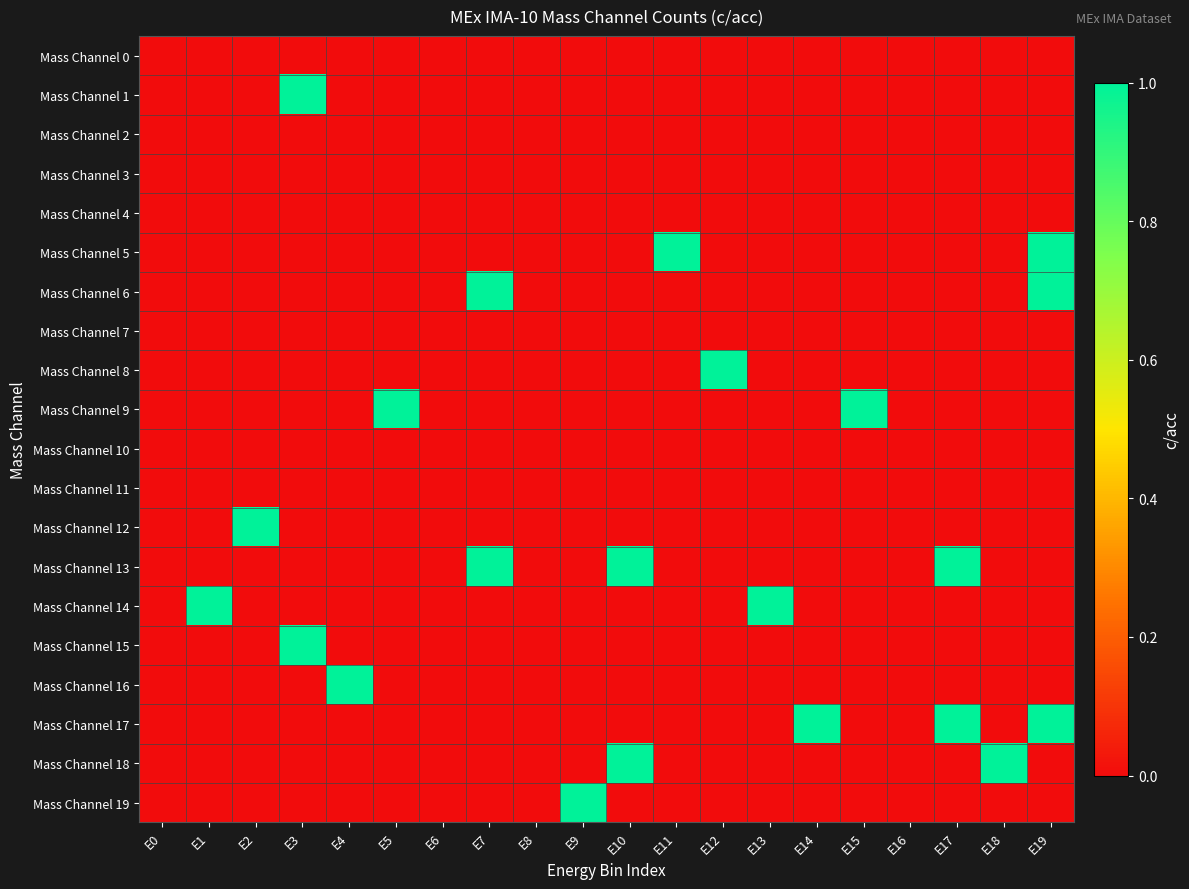

Reading left to right, transcribe all the data shown in this chart.

Mass Channel 0: E0=0	E1=0	E2=0	E3=0	E4=0	E5=0	E6=0	E7=0	E8=0	E9=0	E10=0	E11=0	E12=0	E13=0	E14=0	E15=0	E16=0	E17=0	E18=0	E19=0
Mass Channel 1: E0=0	E1=0	E2=0	E3=1	E4=0	E5=0	E6=0	E7=0	E8=0	E9=0	E10=0	E11=0	E12=0	E13=0	E14=0	E15=0	E16=0	E17=0	E18=0	E19=0
Mass Channel 2: E0=0	E1=0	E2=0	E3=0	E4=0	E5=0	E6=0	E7=0	E8=0	E9=0	E10=0	E11=0	E12=0	E13=0	E14=0	E15=0	E16=0	E17=0	E18=0	E19=0
Mass Channel 3: E0=0	E1=0	E2=0	E3=0	E4=0	E5=0	E6=0	E7=0	E8=0	E9=0	E10=0	E11=0	E12=0	E13=0	E14=0	E15=0	E16=0	E17=0	E18=0	E19=0
Mass Channel 4: E0=0	E1=0	E2=0	E3=0	E4=0	E5=0	E6=0	E7=0	E8=0	E9=0	E10=0	E11=0	E12=0	E13=0	E14=0	E15=0	E16=0	E17=0	E18=0	E19=0
Mass Channel 5: E0=0	E1=0	E2=0	E3=0	E4=0	E5=0	E6=0	E7=0	E8=0	E9=0	E10=0	E11=1	E12=0	E13=0	E14=0	E15=0	E16=0	E17=0	E18=0	E19=1
Mass Channel 6: E0=0	E1=0	E2=0	E3=0	E4=0	E5=0	E6=0	E7=1	E8=0	E9=0	E10=0	E11=0	E12=0	E13=0	E14=0	E15=0	E16=0	E17=0	E18=0	E19=1
Mass Channel 7: E0=0	E1=0	E2=0	E3=0	E4=0	E5=0	E6=0	E7=0	E8=0	E9=0	E10=0	E11=0	E12=0	E13=0	E14=0	E15=0	E16=0	E17=0	E18=0	E19=0
Mass Channel 8: E0=0	E1=0	E2=0	E3=0	E4=0	E5=0	E6=0	E7=0	E8=0	E9=0	E10=0	E11=0	E12=1	E13=0	E14=0	E15=0	E16=0	E17=0	E18=0	E19=0
Mass Channel 9: E0=0	E1=0	E2=0	E3=0	E4=0	E5=1	E6=0	E7=0	E8=0	E9=0	E10=0	E11=0	E12=0	E13=0	E14=0	E15=1	E16=0	E17=0	E18=0	E19=0
Mass Channel 10: E0=0	E1=0	E2=0	E3=0	E4=0	E5=0	E6=0	E7=0	E8=0	E9=0	E10=0	E11=0	E12=0	E13=0	E14=0	E15=0	E16=0	E17=0	E18=0	E19=0
Mass Channel 11: E0=0	E1=0	E2=0	E3=0	E4=0	E5=0	E6=0	E7=0	E8=0	E9=0	E10=0	E11=0	E12=0	E13=0	E14=0	E15=0	E16=0	E17=0	E18=0	E19=0
Mass Channel 12: E0=0	E1=0	E2=1	E3=0	E4=0	E5=0	E6=0	E7=0	E8=0	E9=0	E10=0	E11=0	E12=0	E13=0	E14=0	E15=0	E16=0	E17=0	E18=0	E19=0
Mass Channel 13: E0=0	E1=0	E2=0	E3=0	E4=0	E5=0	E6=0	E7=1	E8=0	E9=0	E10=1	E11=0	E12=0	E13=0	E14=0	E15=0	E16=0	E17=1	E18=0	E19=0
Mass Channel 14: E0=0	E1=1	E2=0	E3=0	E4=0	E5=0	E6=0	E7=0	E8=0	E9=0	E10=0	E11=0	E12=0	E13=1	E14=0	E15=0	E16=0	E17=0	E18=0	E19=0
Mass Channel 15: E0=0	E1=0	E2=0	E3=1	E4=0	E5=0	E6=0	E7=0	E8=0	E9=0	E10=0	E11=0	E12=0	E13=0	E14=0	E15=0	E16=0	E17=0	E18=0	E19=0
Mass Channel 16: E0=0	E1=0	E2=0	E3=0	E4=1	E5=0	E6=0	E7=0	E8=0	E9=0	E10=0	E11=0	E12=0	E13=0	E14=0	E15=0	E16=0	E17=0	E18=0	E19=0
Mass Channel 17: E0=0	E1=0	E2=0	E3=0	E4=0	E5=0	E6=0	E7=0	E8=0	E9=0	E10=0	E11=0	E12=0	E13=0	E14=1	E15=0	E16=0	E17=1	E18=0	E19=1
Mass Channel 18: E0=0	E1=0	E2=0	E3=0	E4=0	E5=0	E6=0	E7=0	E8=0	E9=0	E10=1	E11=0	E12=0	E13=0	E14=0	E15=0	E16=0	E17=0	E18=1	E19=0
Mass Channel 19: E0=0	E1=0	E2=0	E3=0	E4=0	E5=0	E6=0	E7=0	E8=0	E9=1	E10=0	E11=0	E12=0	E13=0	E14=0	E15=0	E16=0	E17=0	E18=0	E19=0